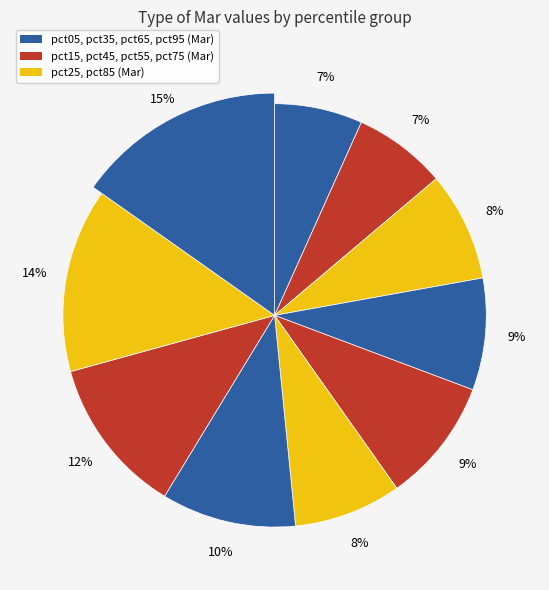

How many slices are in this pie chart?

10